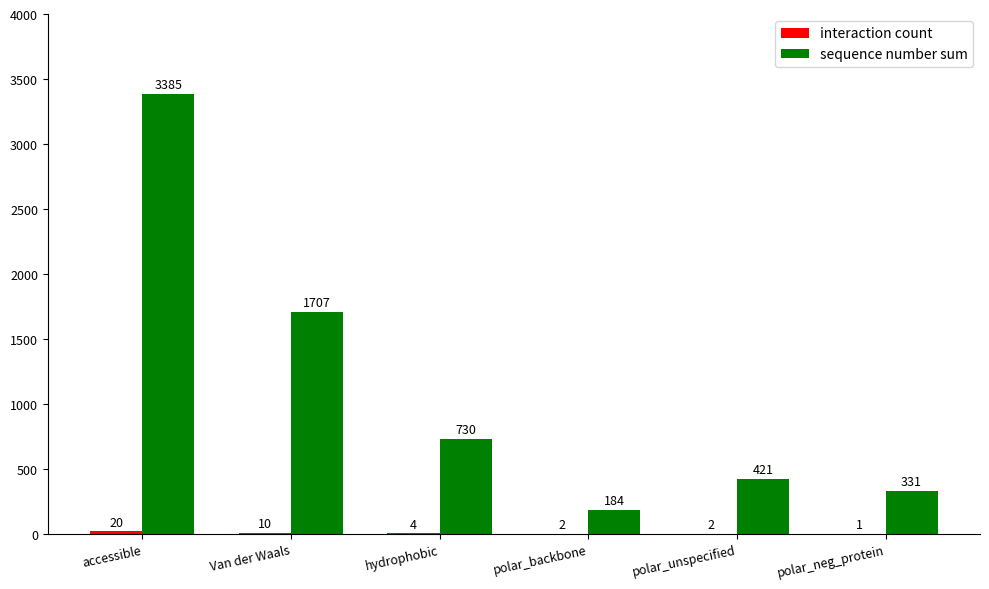

At which category is the sum across all series the highest?

accessible